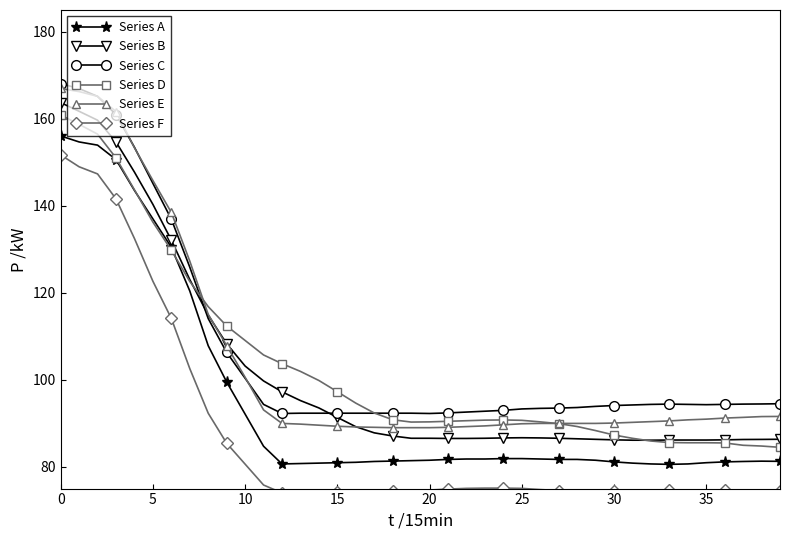

What is the value of the Series C point at the 30th from the left?

93.9